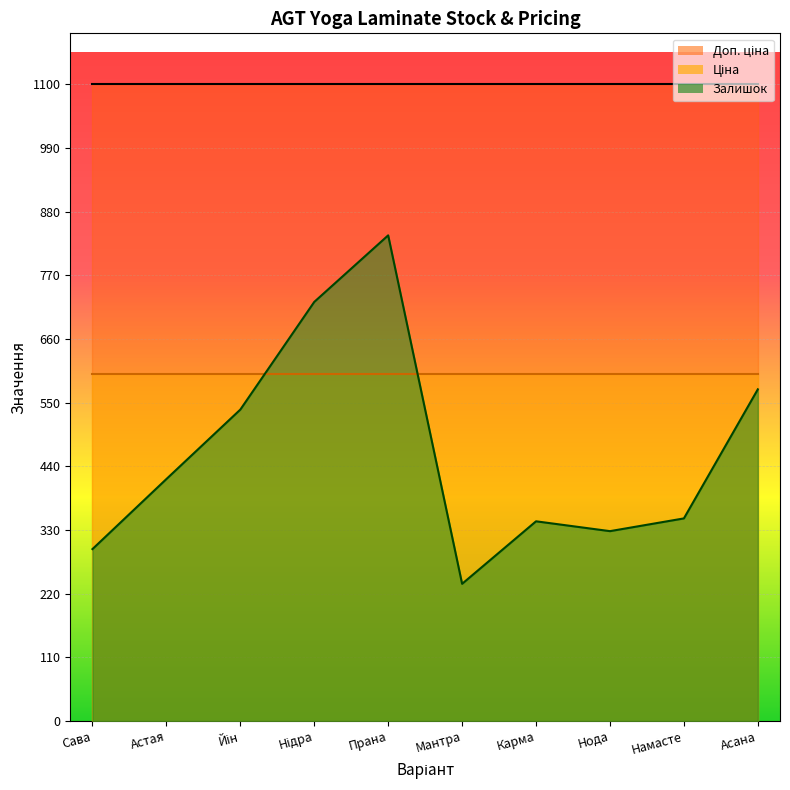

How many times do Ціна and Залишок cross each other?

2